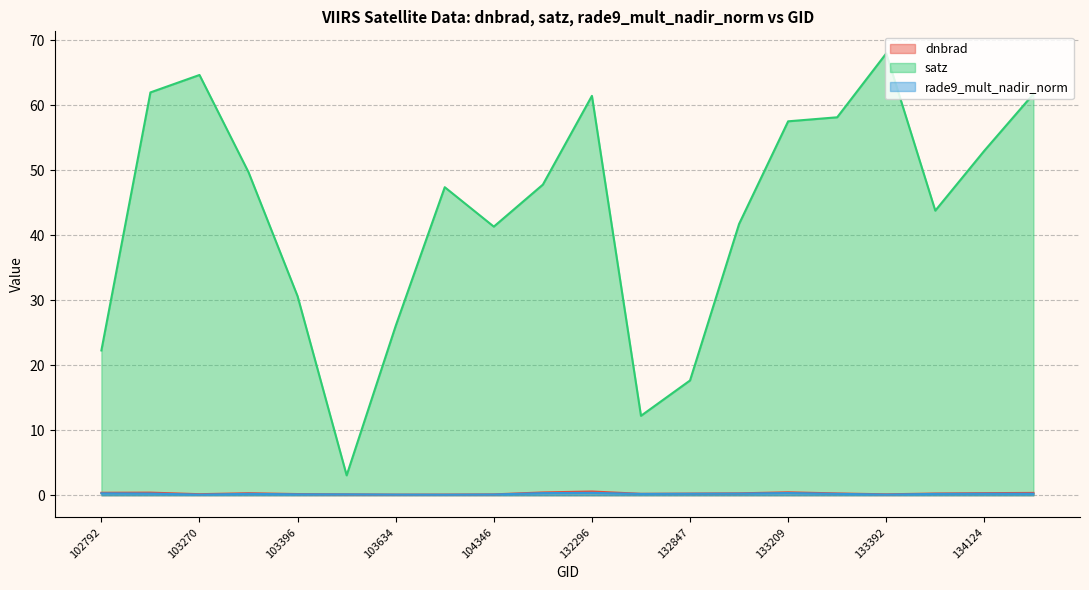

At which category is the sum across all series the highest?

133392